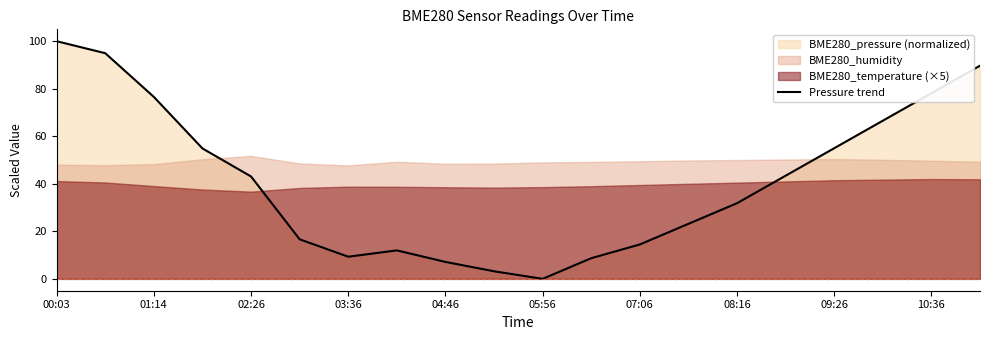

The Pressure trend series shows 43.1 at 02:26. True or false?

True